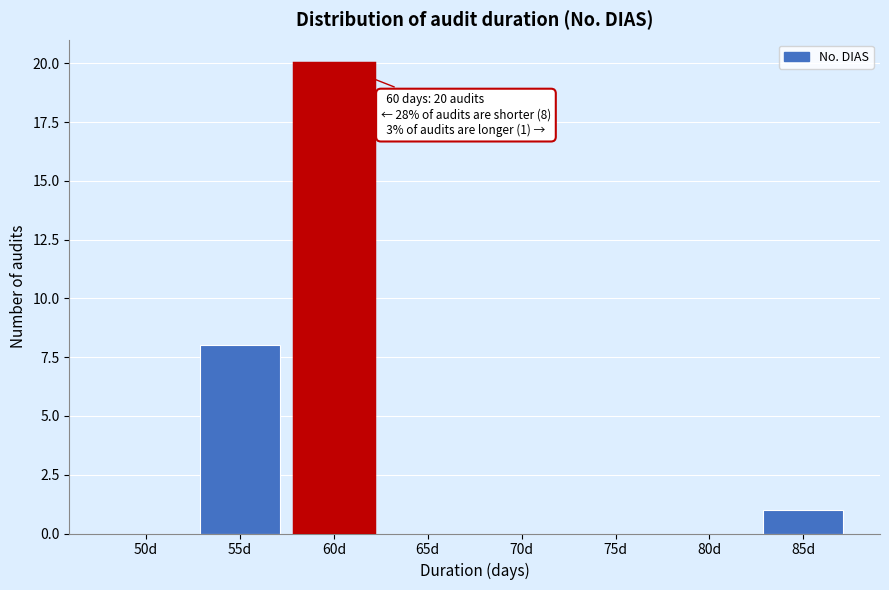

Reading right to left, transcribe all the data shown in this chart.

85d=1	80d=0	75d=0	70d=0	65d=0	60d=20	55d=8	50d=0